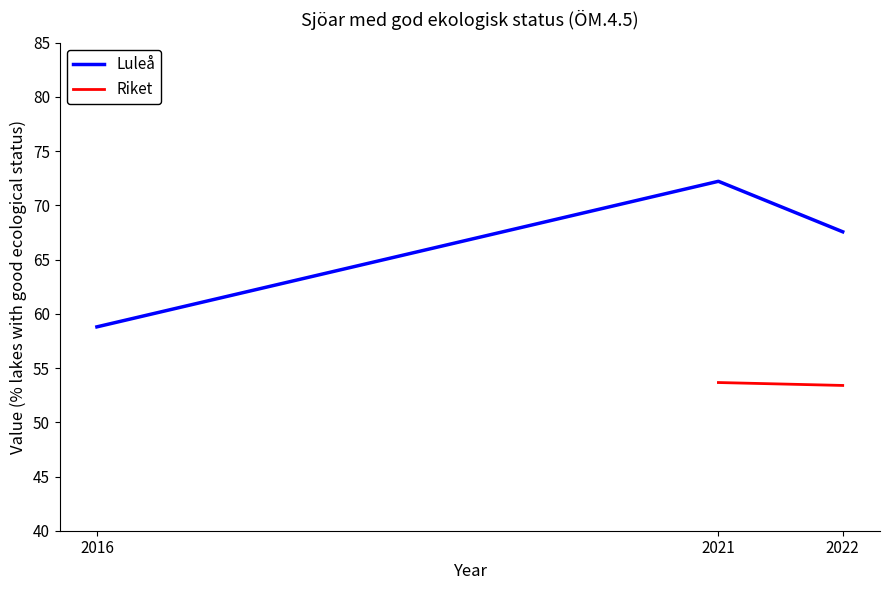

Rank the categories by value from lowest to highest.

2016, 2022, 2021